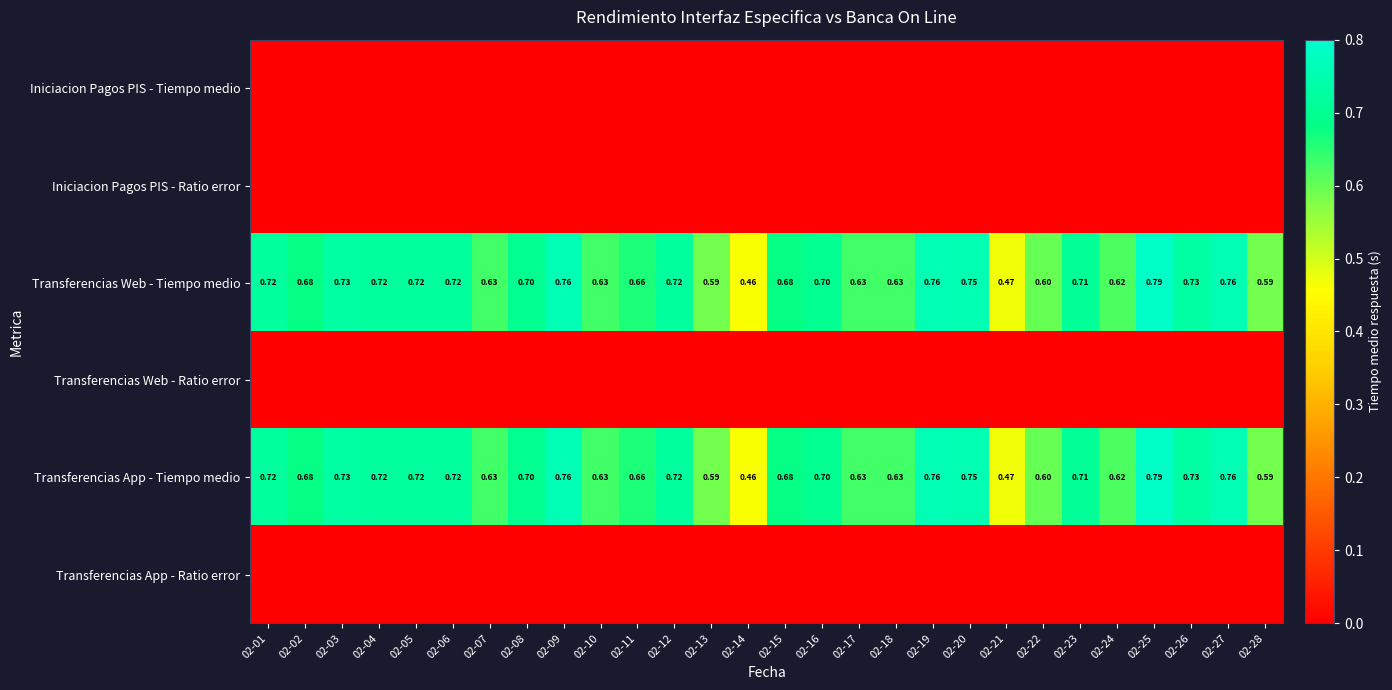

List the labels in order of Transferencias App - Tiempo medio value, smallest first.

02-14, 02-21, 02-13, 02-28, 02-22, 02-24, 02-07, 02-10, 02-17, 02-18, 02-11, 02-02, 02-15, 02-08, 02-16, 02-23, 02-01, 02-04, 02-05, 02-06, 02-12, 02-03, 02-26, 02-20, 02-09, 02-19, 02-27, 02-25